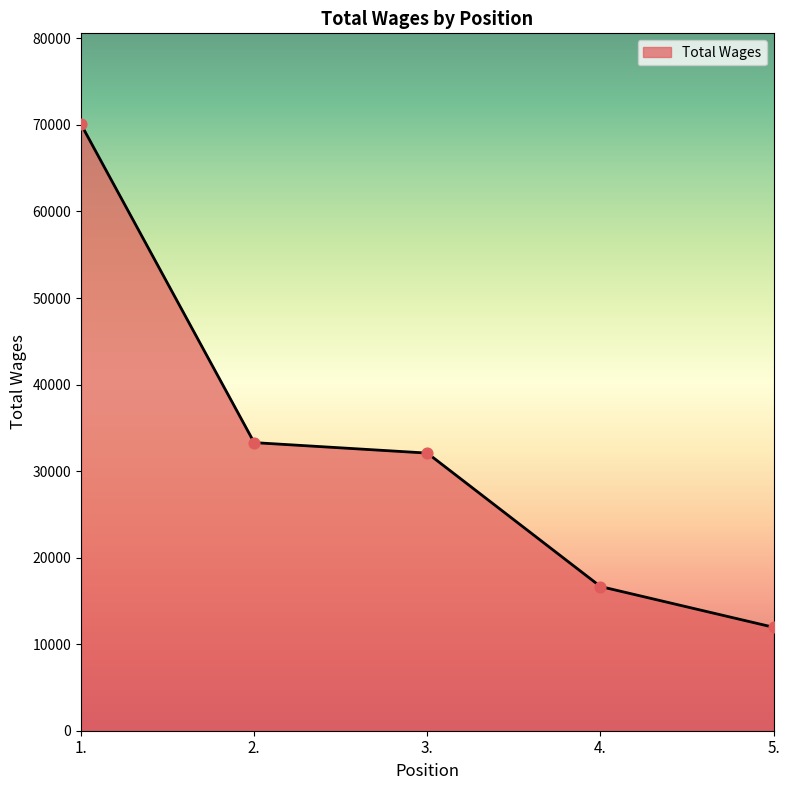

What is the change in value from 2. to 4.?

-16629